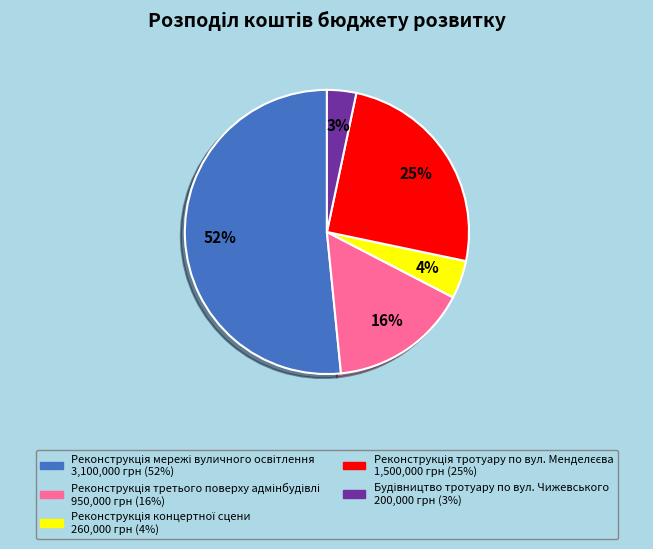

How many slices are in this pie chart?

5